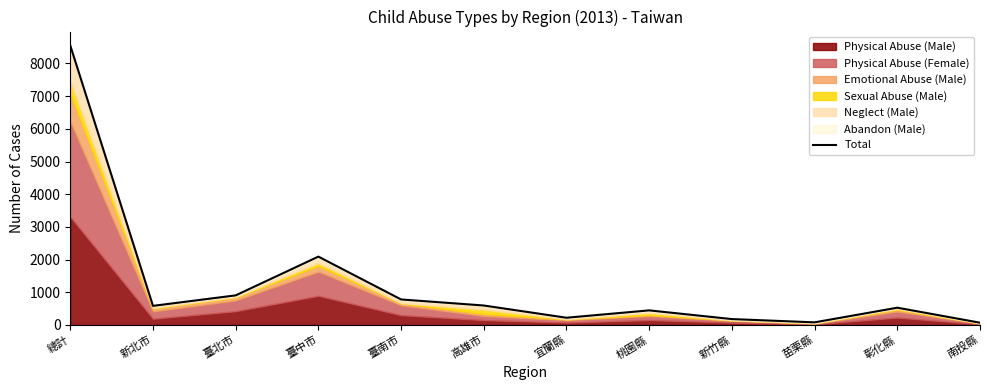

What is the maximum value shown in the chart?

8547